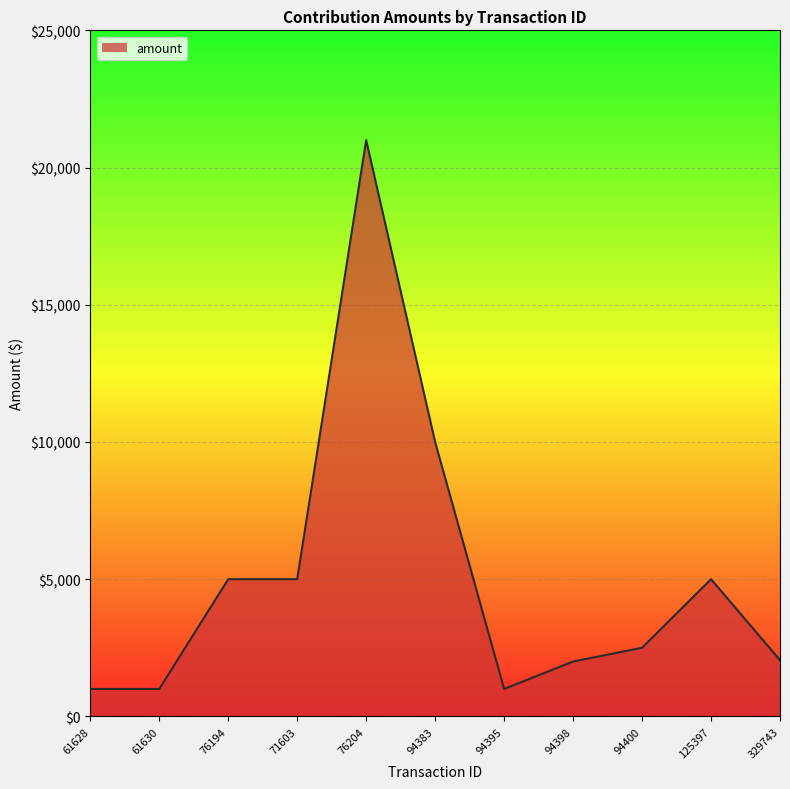

Which category has the highest value across all series?

76204